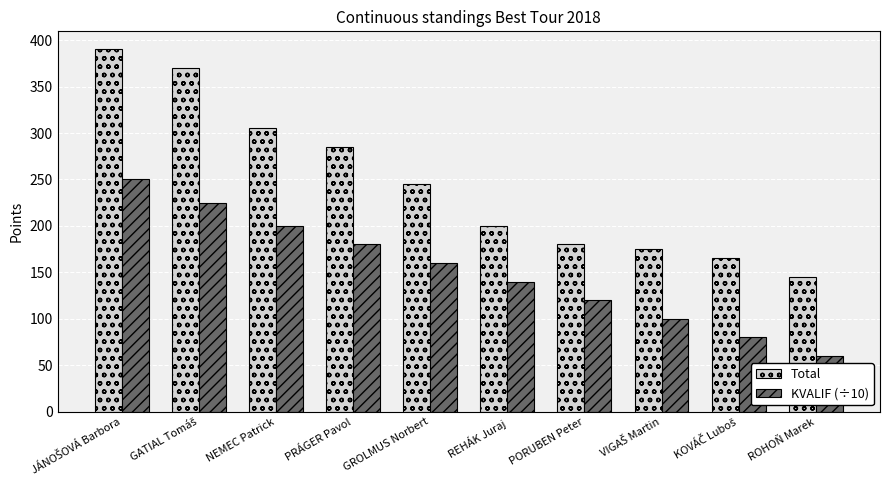

Is it true that KVALIF (÷10) equals 200 at NEMEC Patrick?

True